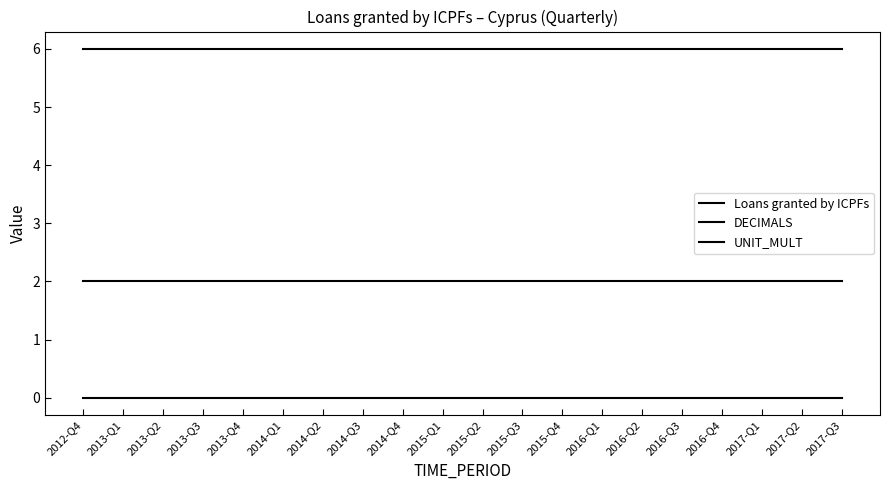

How many lines are shown in the chart?

3